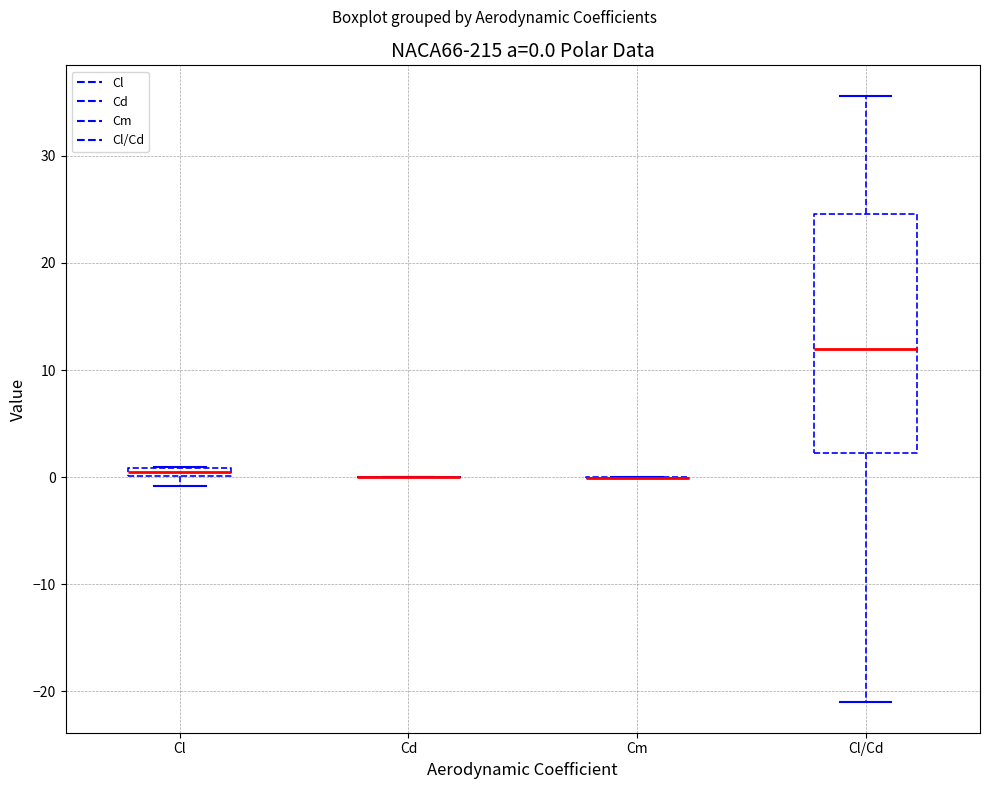

Comparing the boxes themselves (not the whiskers), which one is the tallest?

Cl/Cd